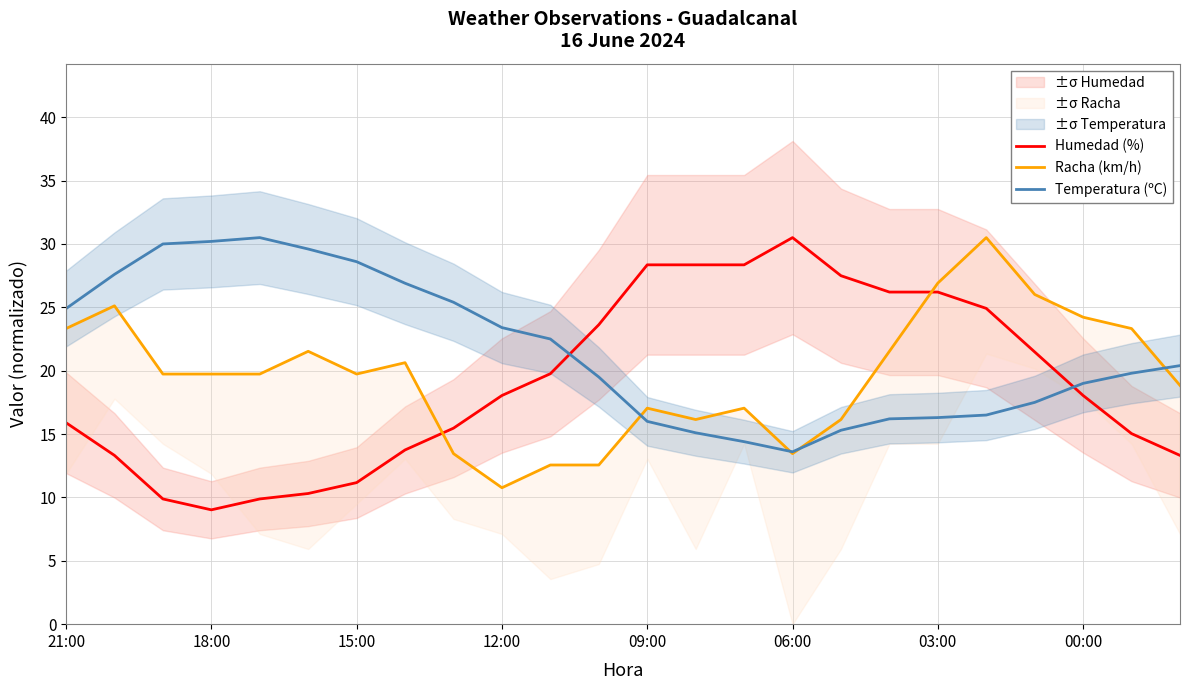

How many lines are shown in the chart?

3